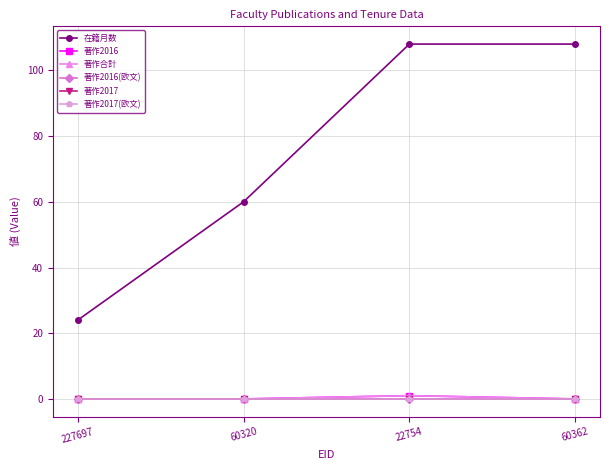

Where is 著作2017(欧文) nearest to the value 0?

227697